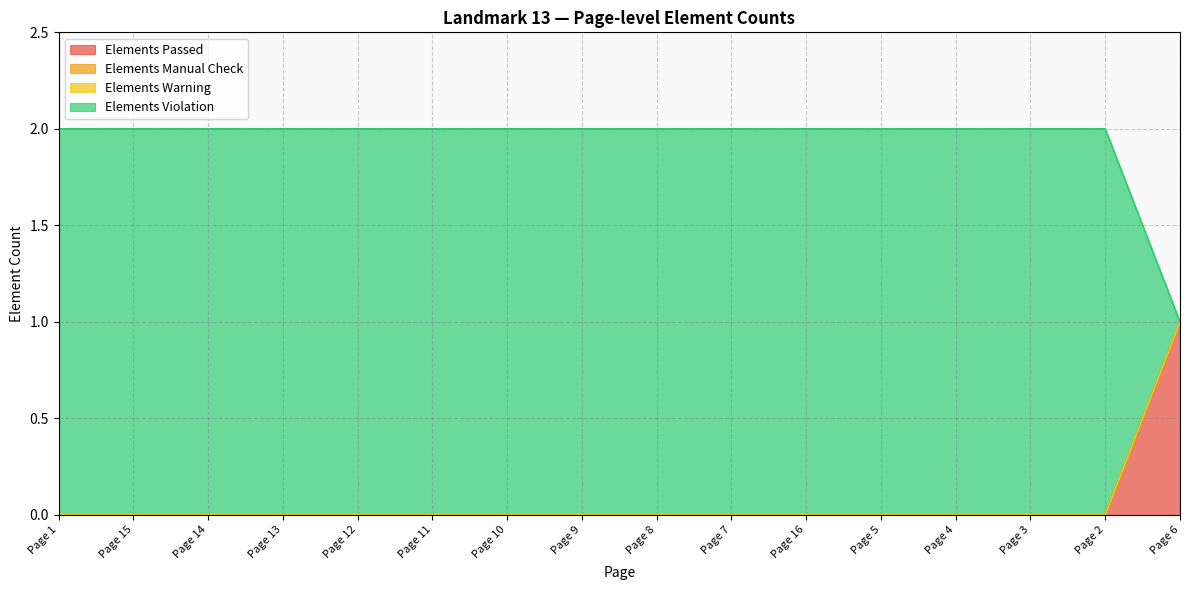

True or false: Elements Violation and Elements Passed cross at least once.

False